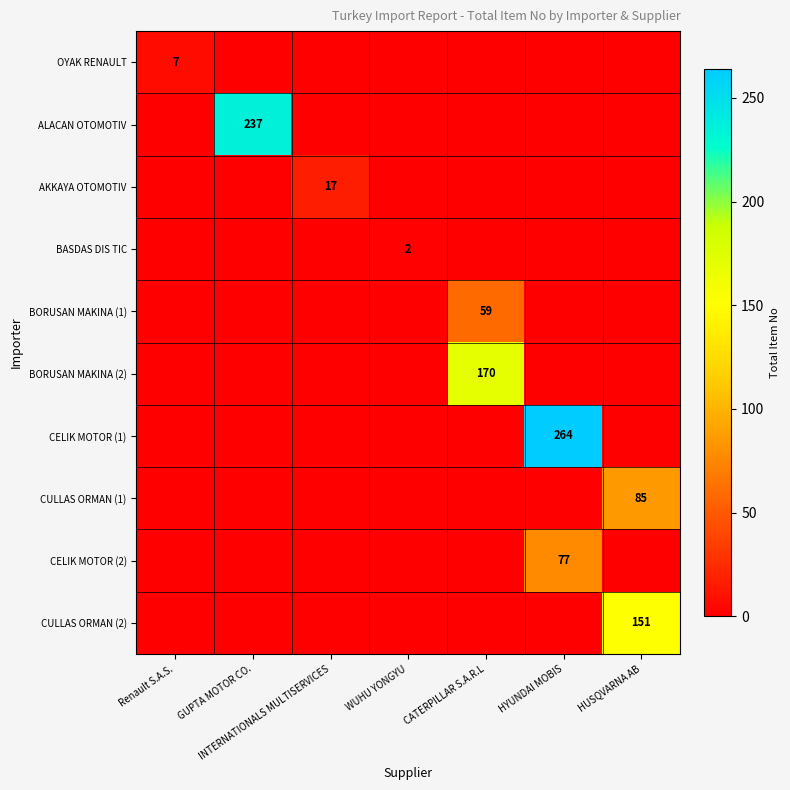

The CELIK MOTOR (1) series shows 83 at HUSQVARNA AB. True or false?

False